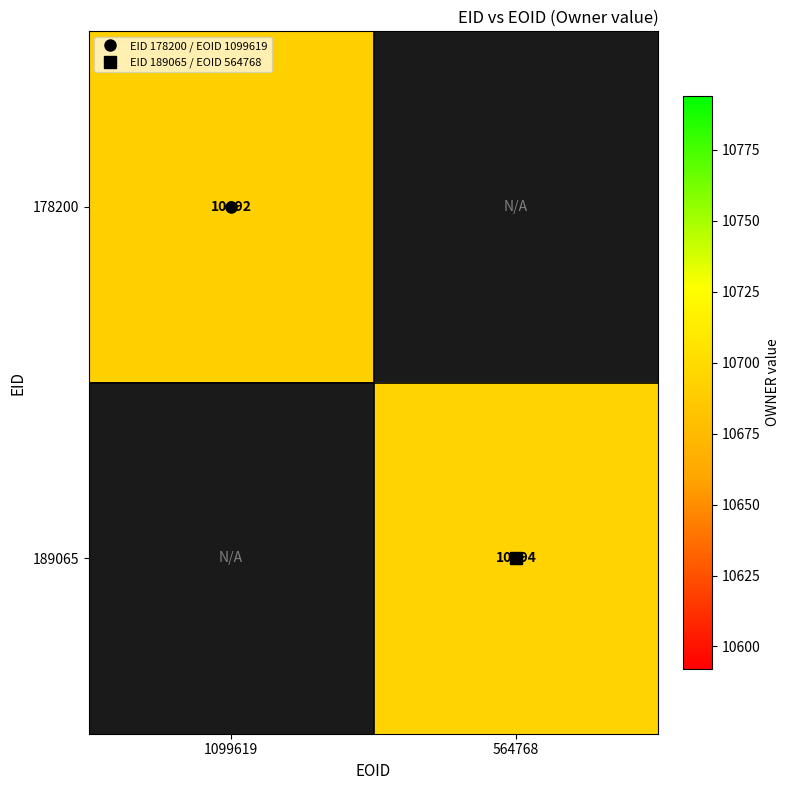

List the series in order of their overall mean, highest first.

178200, 189065